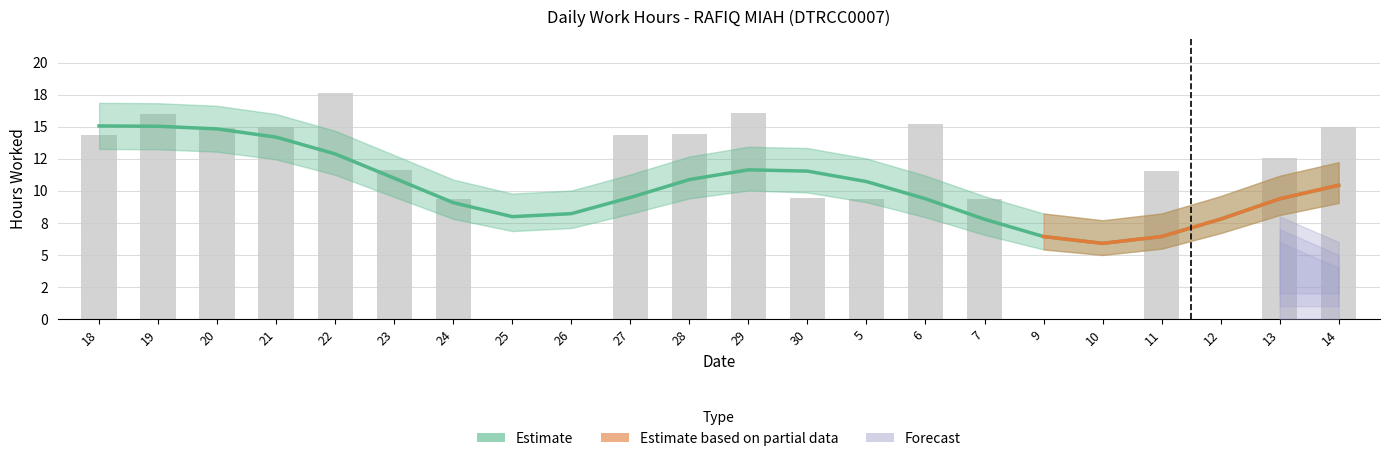

What position from the right is 28?

12